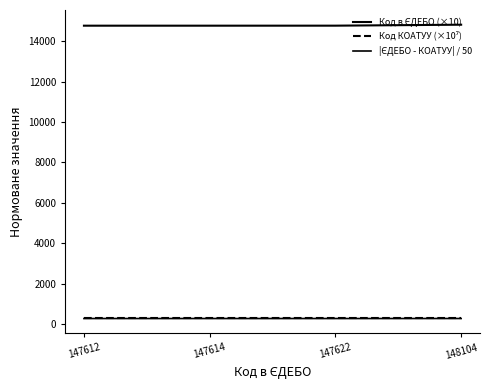

What is the maximum value shown in the chart?

14810.4